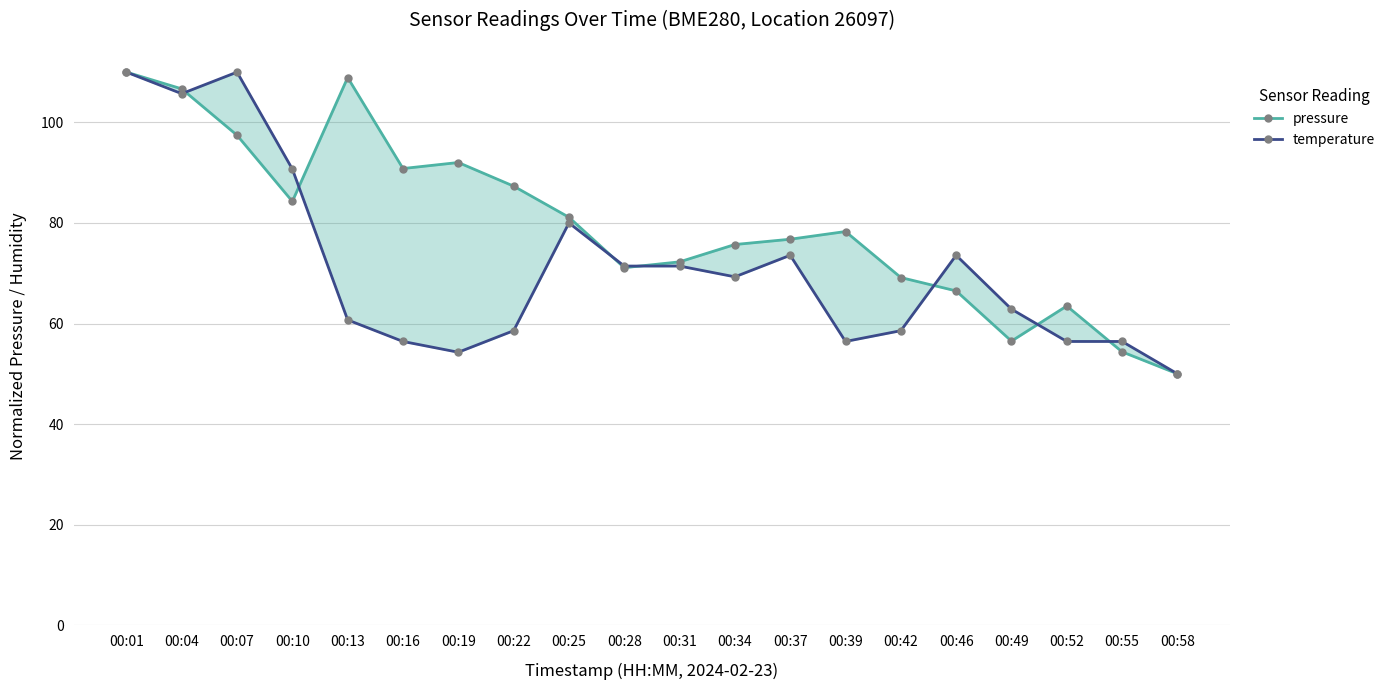

Reading left to right, extract all data points from this chart.

pressure: 00:01=110.0	00:04=106.7	00:07=97.4	00:10=84.3	00:13=108.9	00:16=90.8	00:19=92.0	00:22=87.3	00:25=81.1	00:28=71.1	00:31=72.3	00:34=75.7	00:37=76.8	00:39=78.3	00:42=69.1	00:46=66.5	00:49=56.5	00:52=63.5	00:55=54.4	00:58=50.0
temperature: 00:01=110.0	00:04=105.7	00:07=110.0	00:10=90.7	00:13=60.7	00:16=56.4	00:19=54.3	00:22=58.6	00:25=80.0	00:28=71.4	00:31=71.4	00:34=69.3	00:37=73.6	00:39=56.4	00:42=58.6	00:46=73.6	00:49=62.9	00:52=56.4	00:55=56.4	00:58=50.0